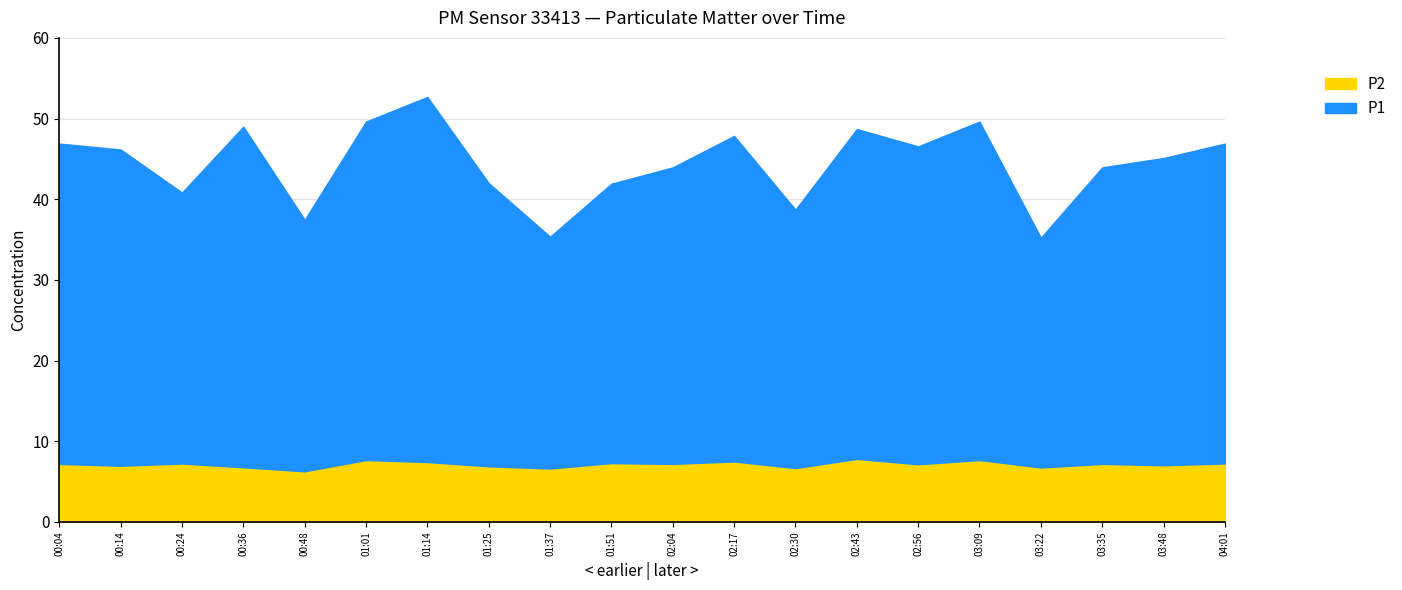

How many data points in P1 are above 39?

10